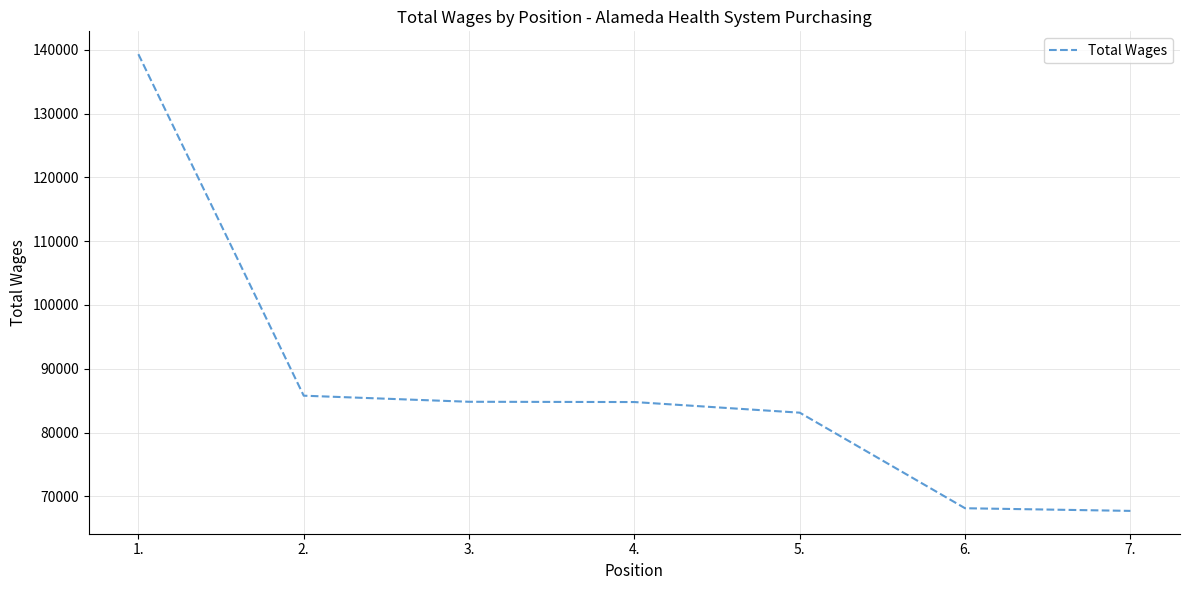

What position from the left is 6.?

6